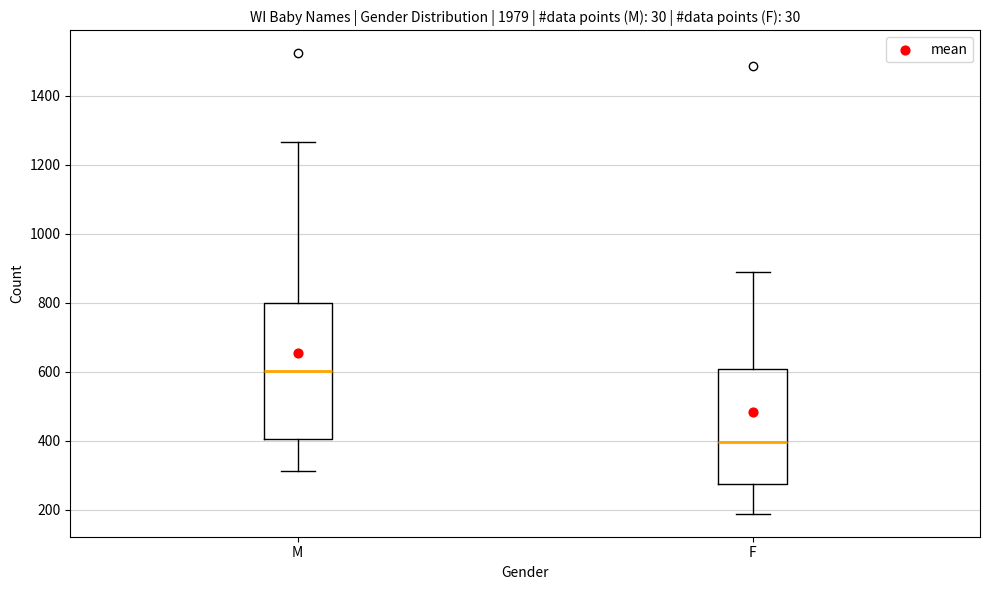

Reading left to right, transcribe this box plot: for each box, give where its median line is, the range the box spans, and where its two whiskers end, as read against the y-axis. The values are not printed on the chart, so give them approximately, as read against the axis.

M: median 600, box 400 to 800, whiskers 320 to 1260
F: median 400, box 280 to 600, whiskers 180 to 880